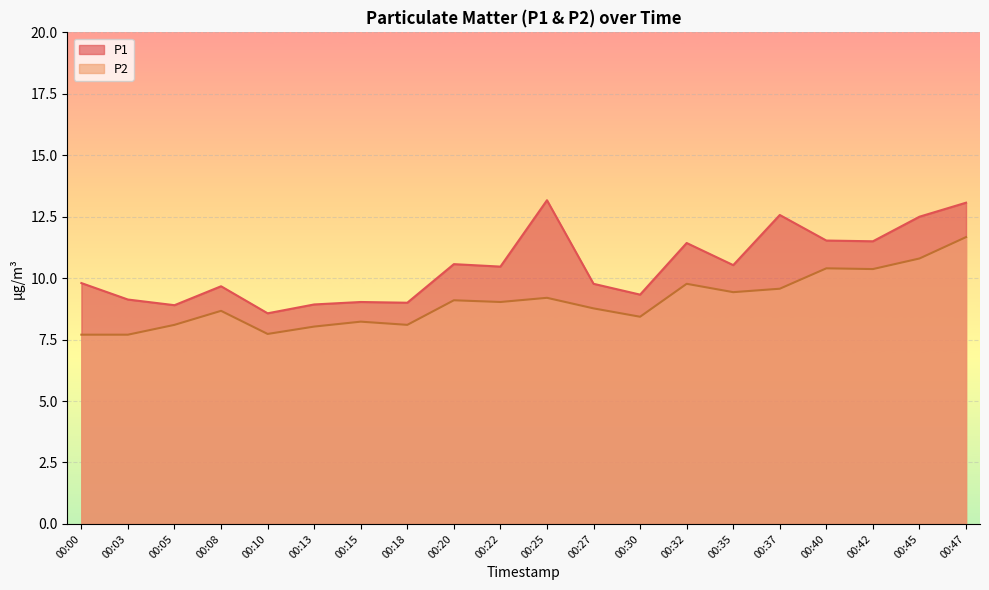

Reading left to right, list all the values displayed in this chart.

P1: 00:00=9.8	00:03=9.1	00:05=8.9	00:08=9.7	00:10=8.6	00:13=8.9	00:15=9.0	00:18=9.0	00:20=10.6	00:22=10.5	00:25=13.2	00:27=9.8	00:30=9.3	00:32=11.4	00:35=10.5	00:37=12.6	00:40=11.5	00:42=11.5	00:45=12.5	00:47=13.1
P2: 00:00=7.7	00:03=7.7	00:05=8.1	00:08=8.7	00:10=7.7	00:13=8.0	00:15=8.2	00:18=8.1	00:20=9.1	00:22=9.0	00:25=9.2	00:27=8.8	00:30=8.4	00:32=9.8	00:35=9.4	00:37=9.6	00:40=10.4	00:42=10.4	00:45=10.8	00:47=11.7